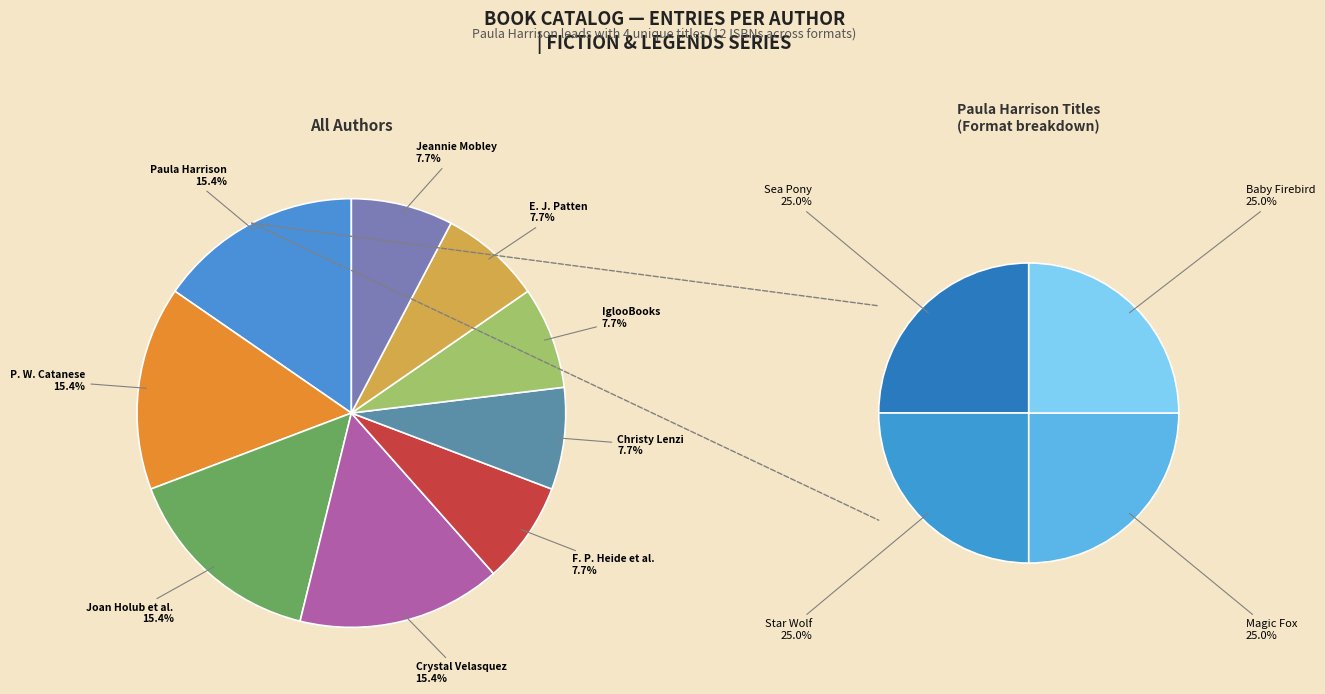

Does any single category account for the majority?

No